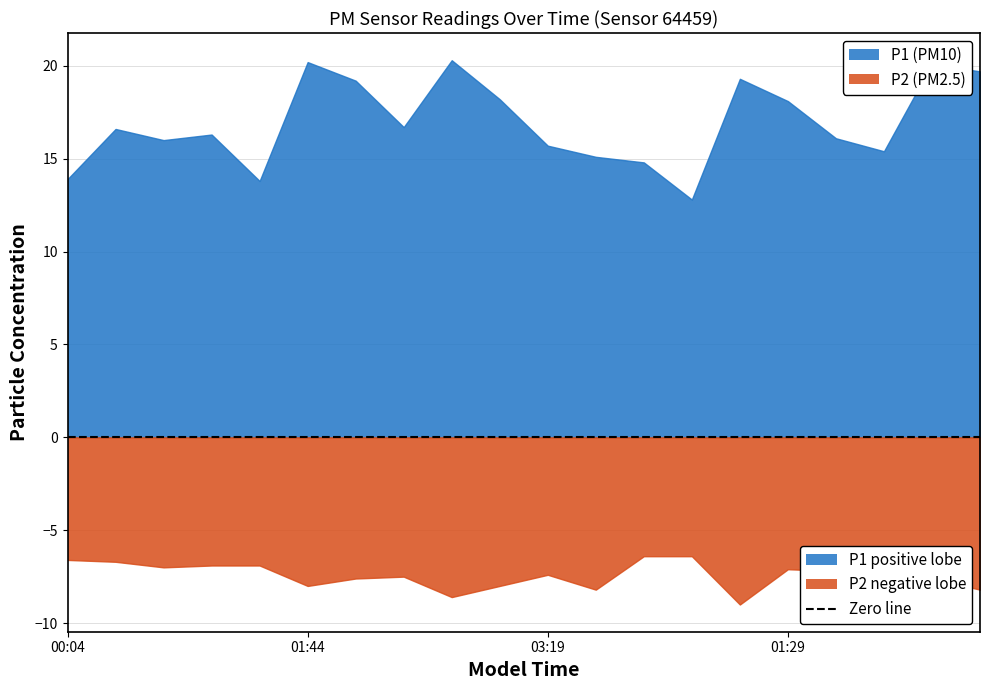

True or false: P2 and P1 intersect in this chart.

False